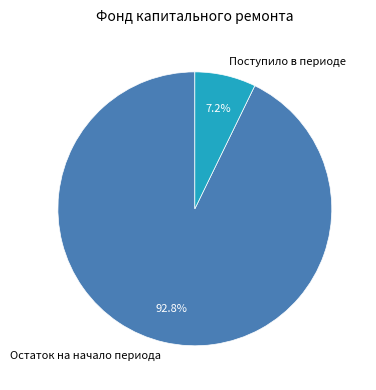

What percentage is NOT represented by Поступило в периоде?

92.8%